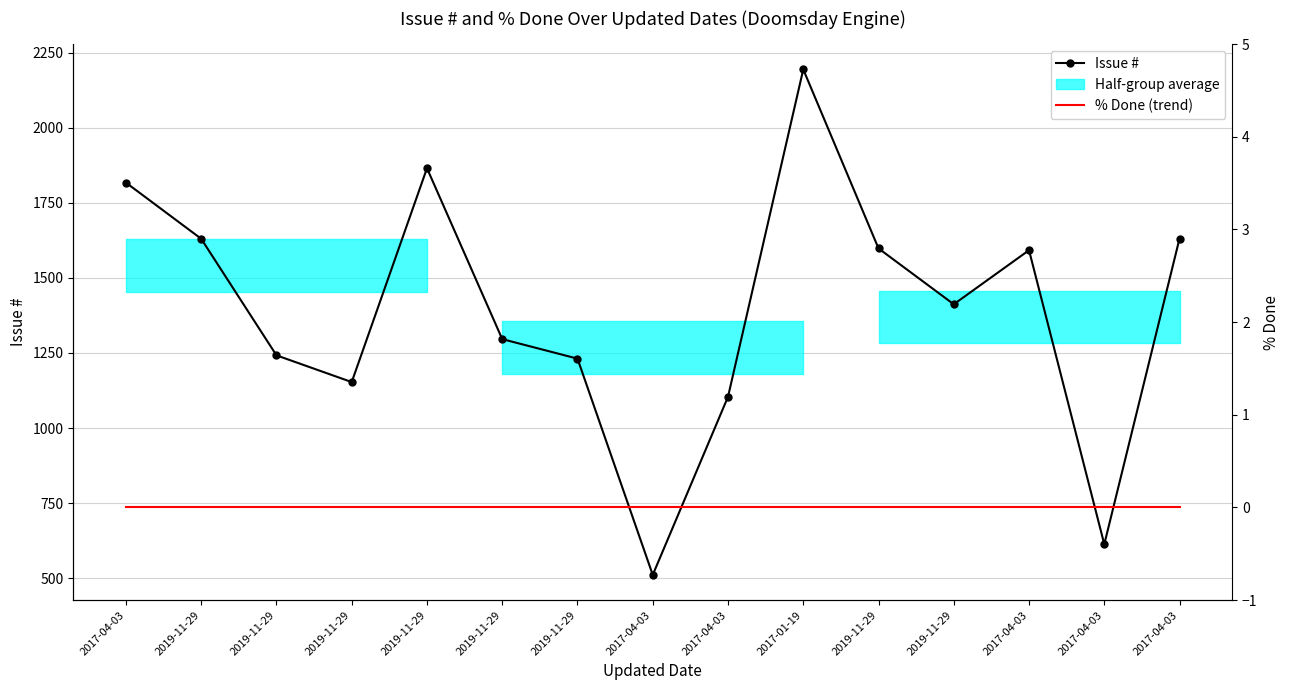

Is the value of Issue # at 2019-11-29 greater than the value of % Done (trend) at 2017-04-03?

Yes